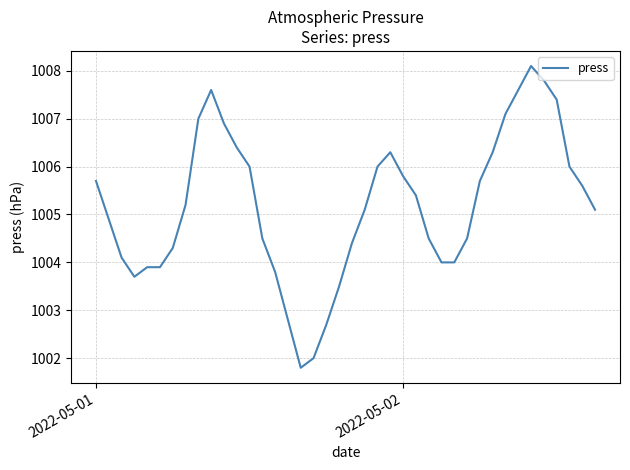

True or false: the data has more than 1 interior local peaks.

True